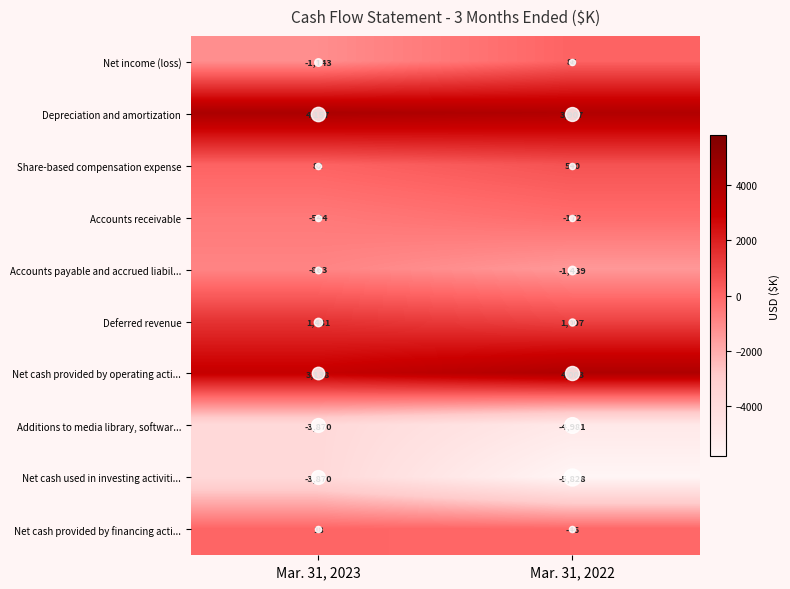

Which category has the lowest value across all series?

Mar. 31, 2022